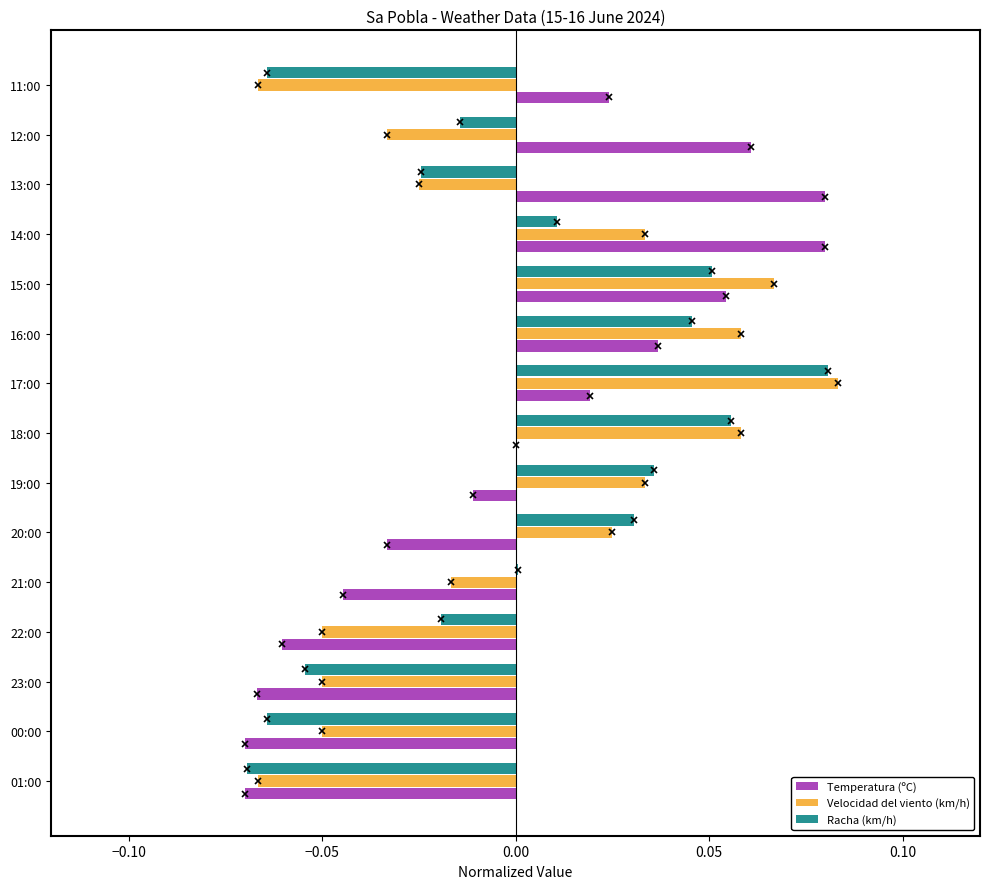

Is it true that Temperatura (ºC) equals 0.0 at 13:00?

False